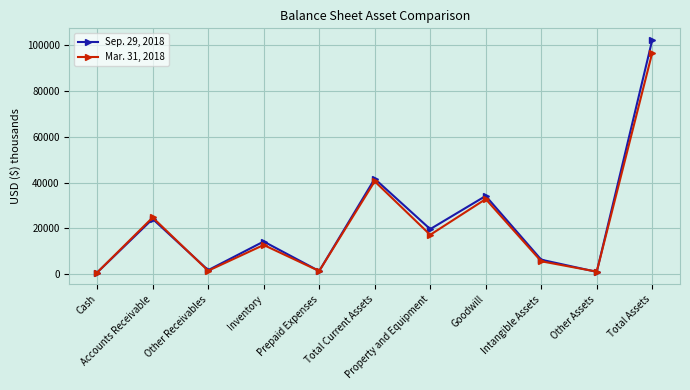

True or false: Sep. 29, 2018 has more than 2 interior local peaks.

True